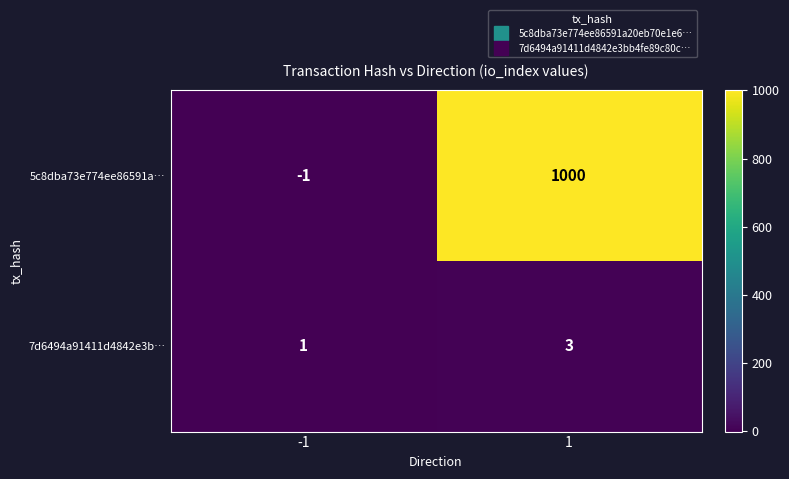

What is the sum of all 5c8dba73e774ee86591a… values?

999